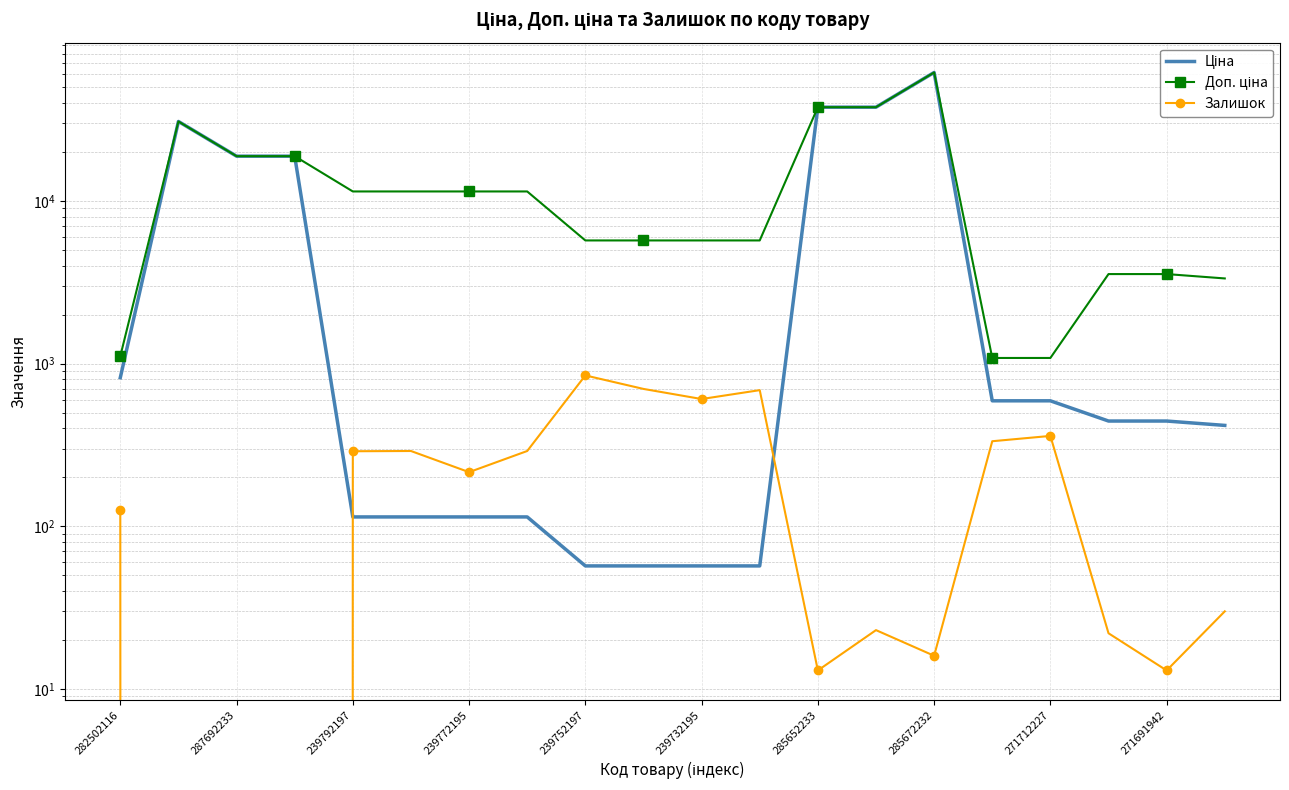

True or false: Ціна and Доп. ціна intersect in this chart.

False